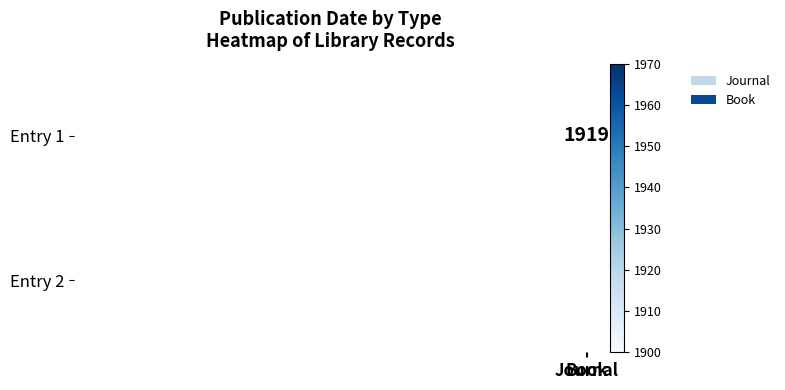

Count the number of categories in the chart.

2